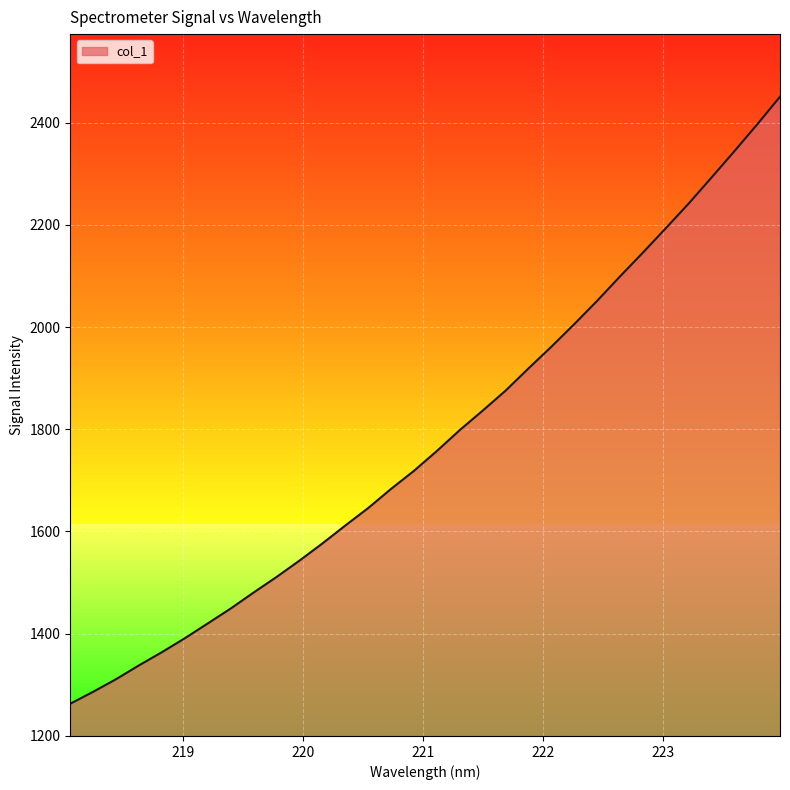

What is the difference between the maximum and minimum values?

1188.1